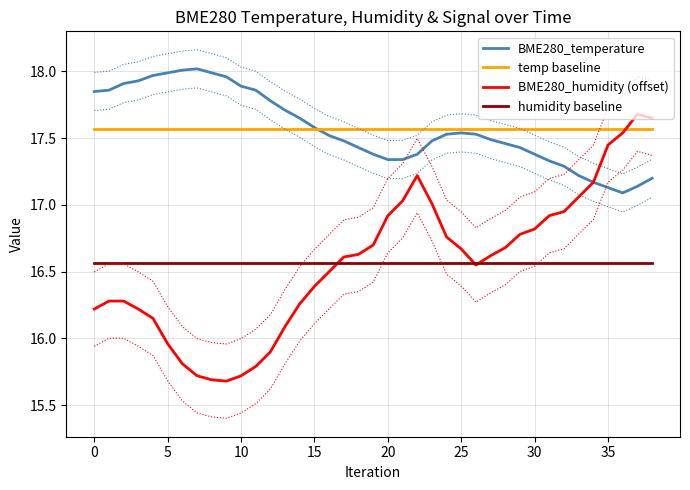

The value of BME280_humidity (offset) at 15 is 16.4. True or false?

True